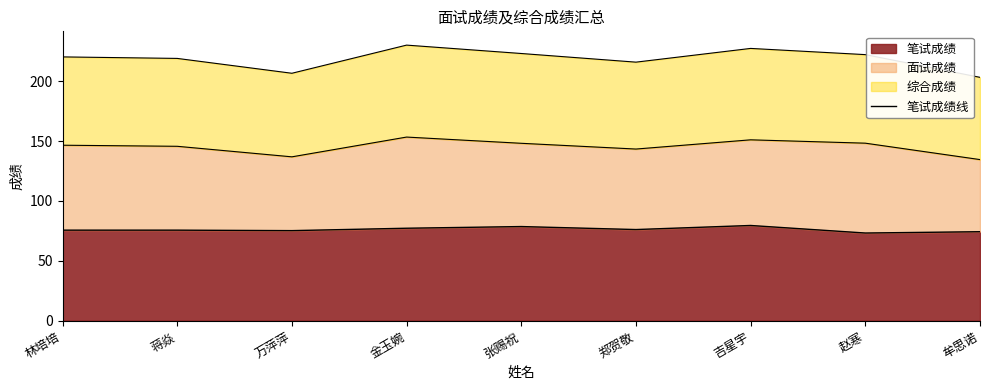

What value does the data have at 金玉婉?

77.2